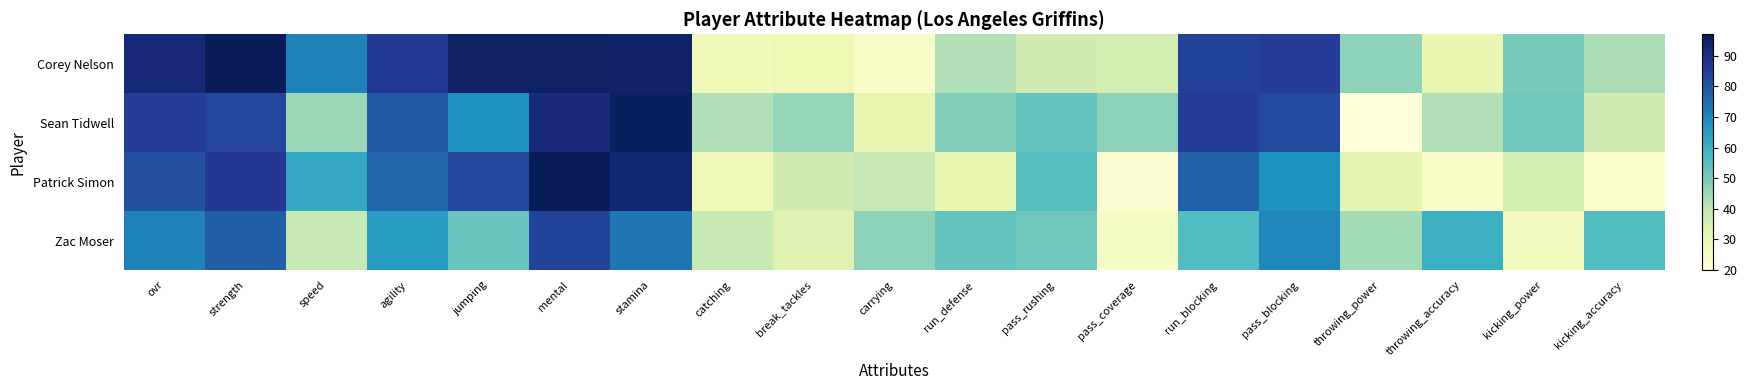

What is the total value across all series at catching?

137